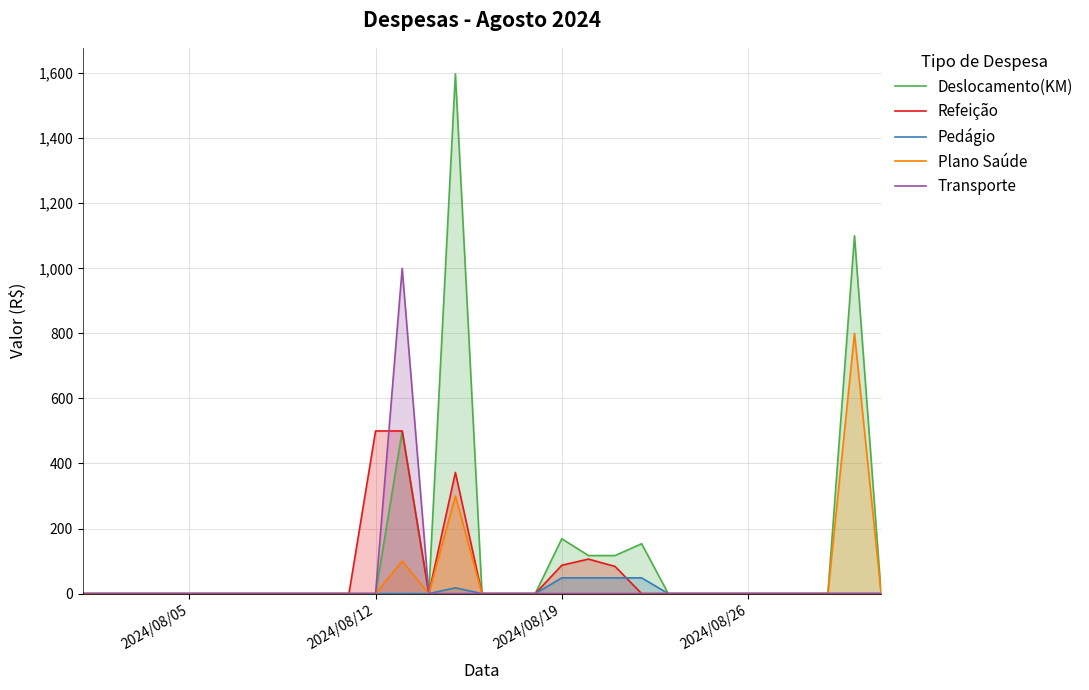

How many lines are shown in the chart?

5